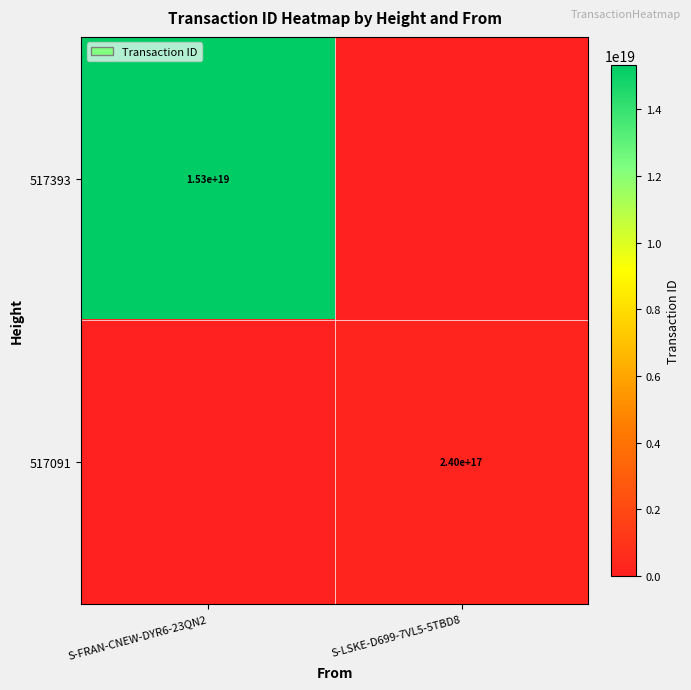

True or false: 517393 has a value of 24935613005446590464 at S-FRAN-CNEW-DYR6-23QN2.

False